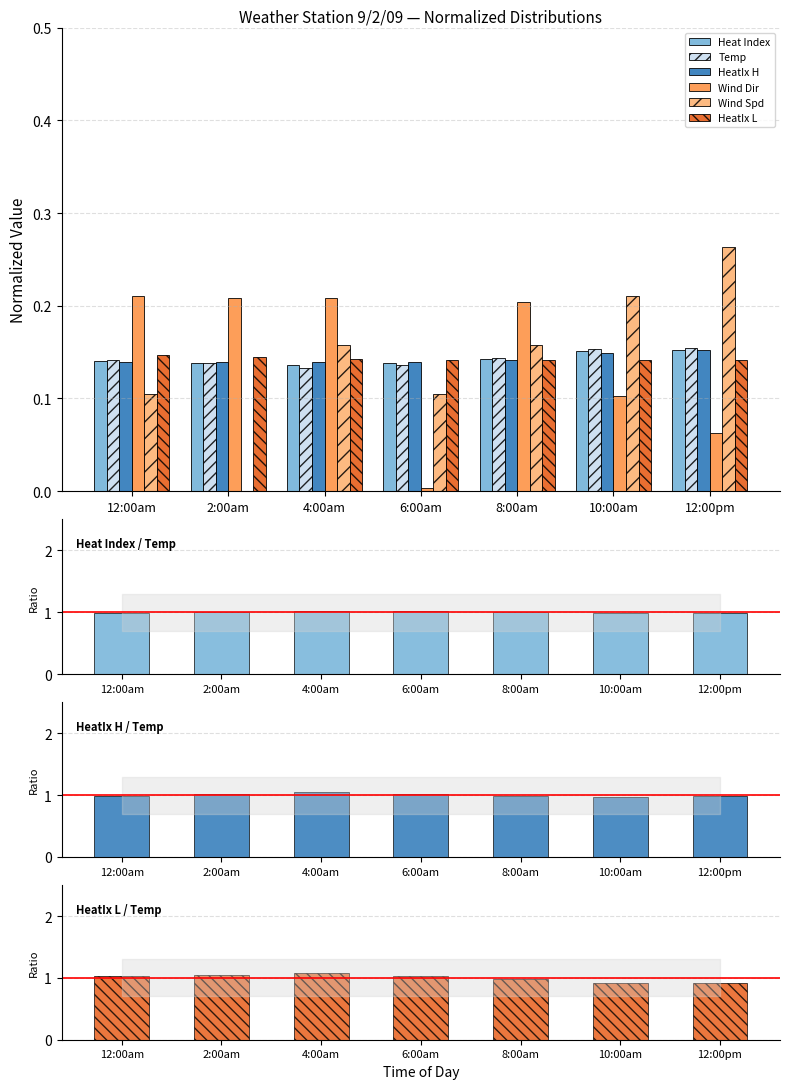

Which series has the widest spread of values?

Wind Spd